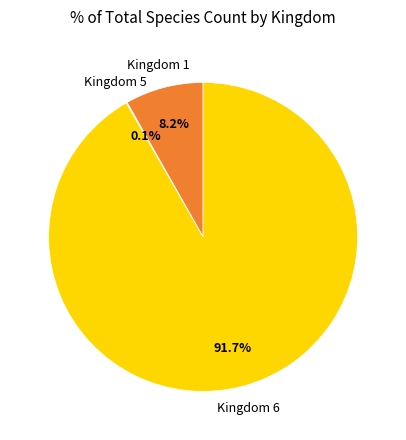

Is there any slice that represents more than half of the pie?

Yes